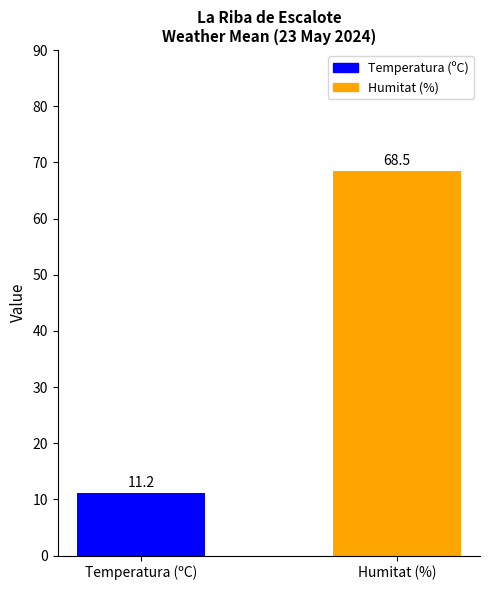

True or false: the data shows 11.2 at Temperatura (ºC).

True